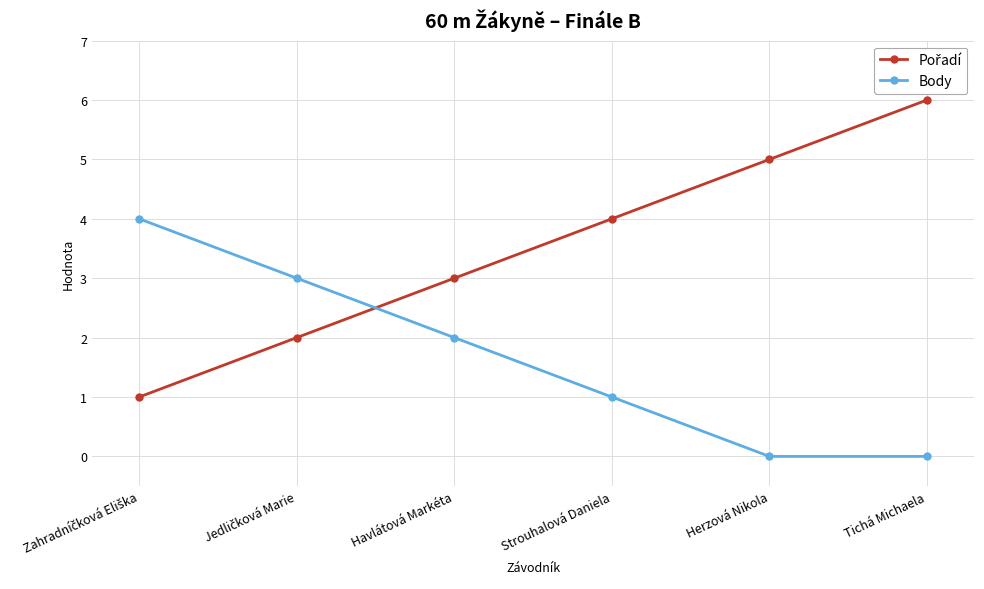

What is the difference between the second highest and second lowest values in the Body series?

3